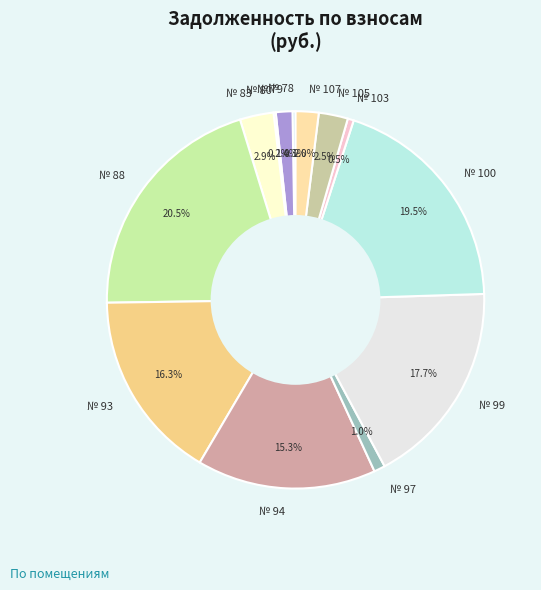

What portion of the pie excludes № 93?

83.7%